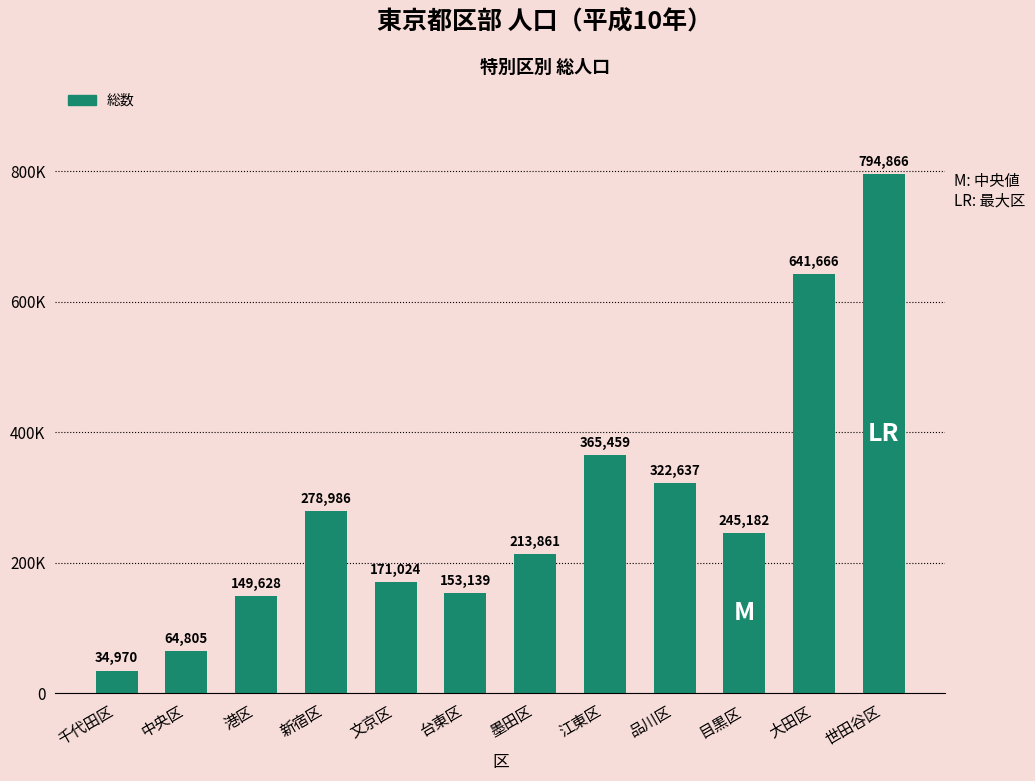

What is the smallest value displayed?

34970